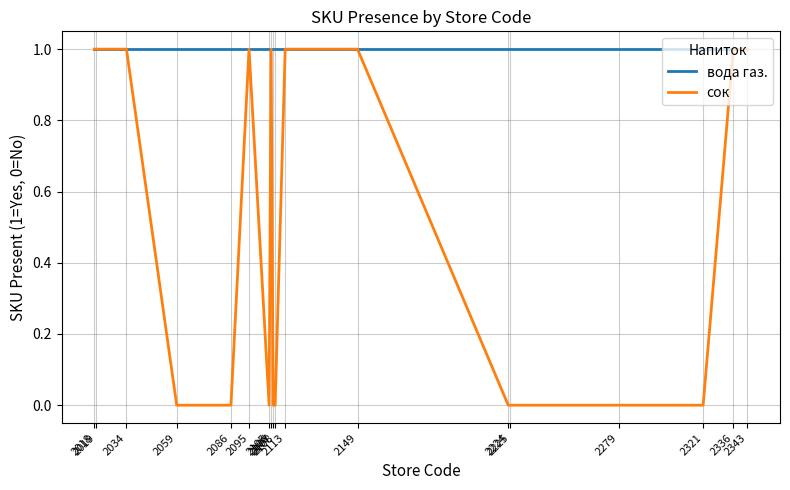

Which series has the largest range (max minus min)?

сок